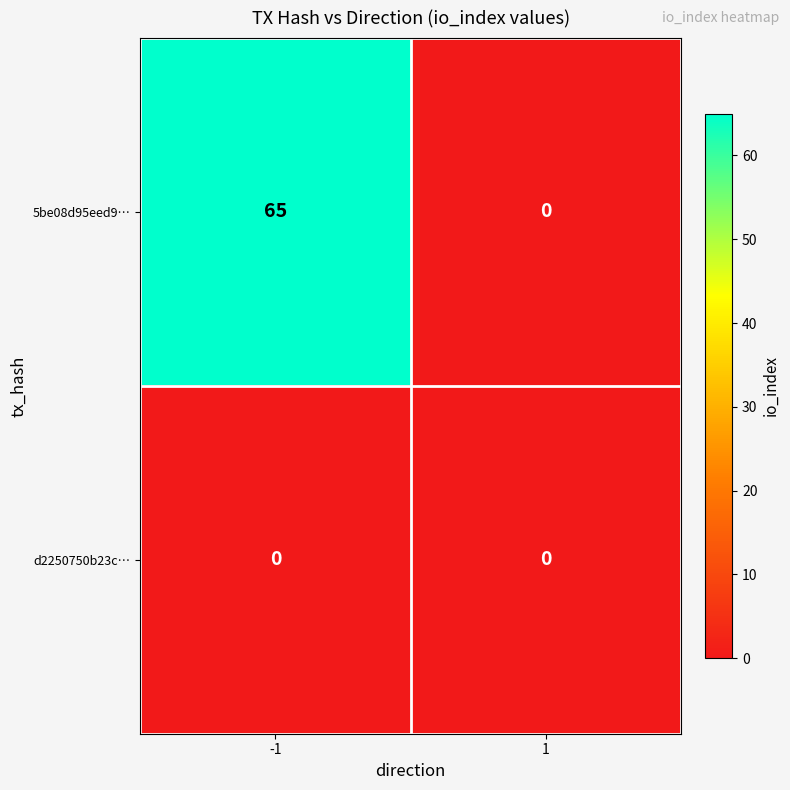

What is the spread (max minus min) of values at -1?

65